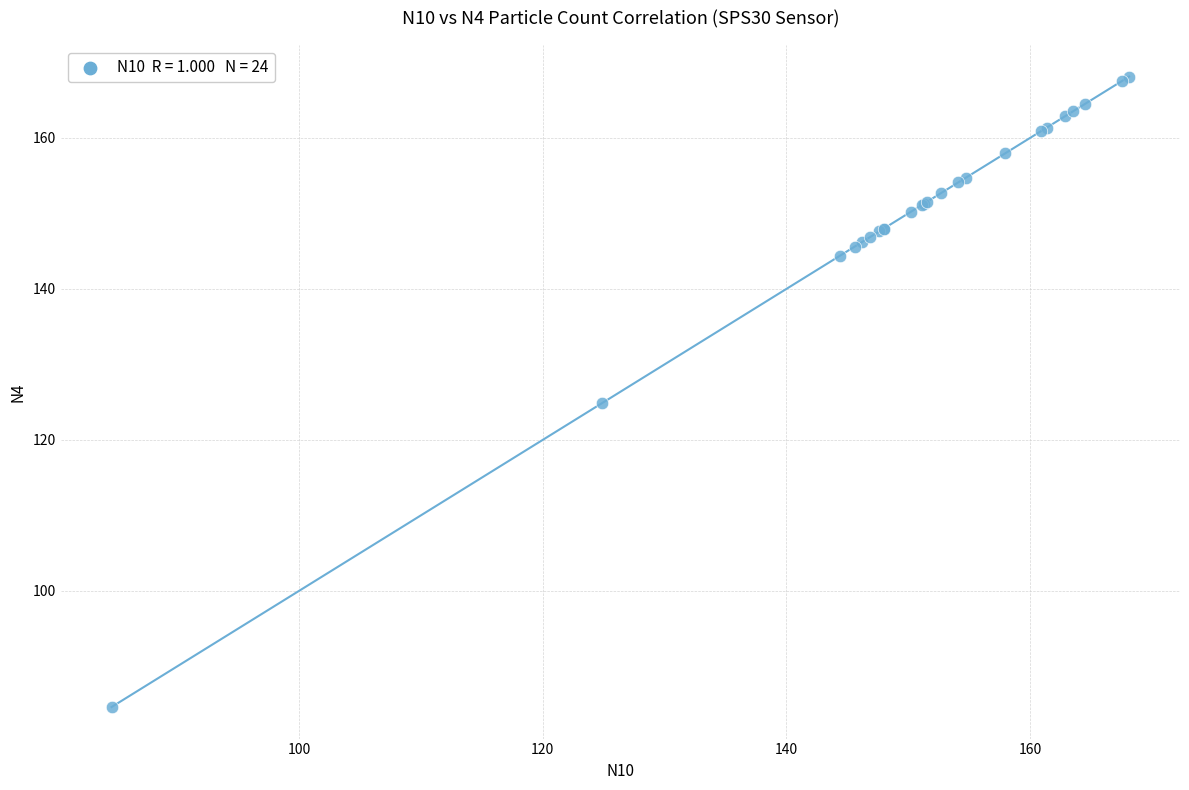

What Y value in the scatter plot is closest to 126?

124.9